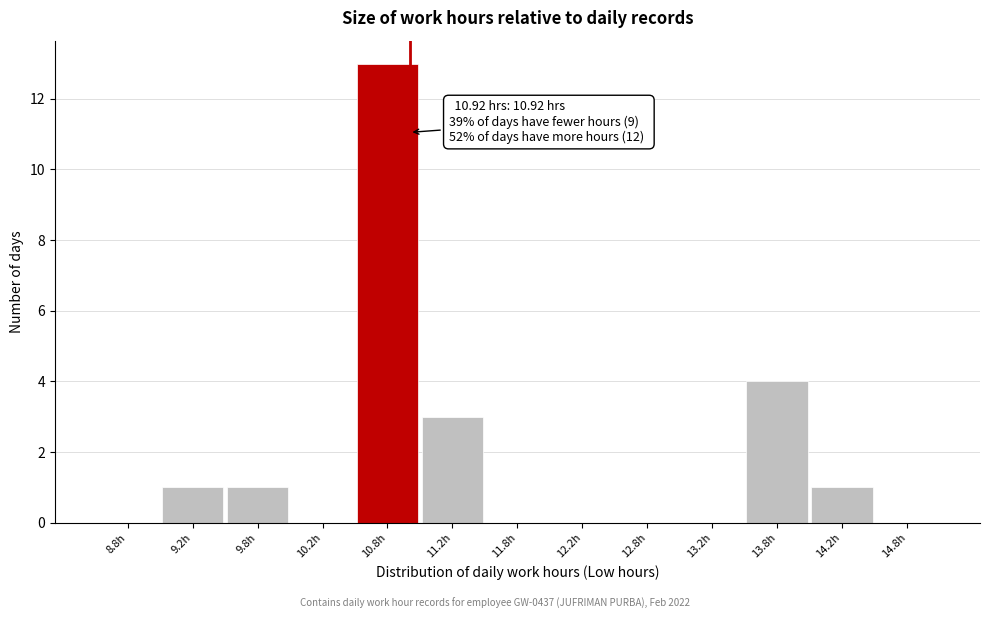

Over which range of the x-axis is the bar tallest?

10.5 to 11.0